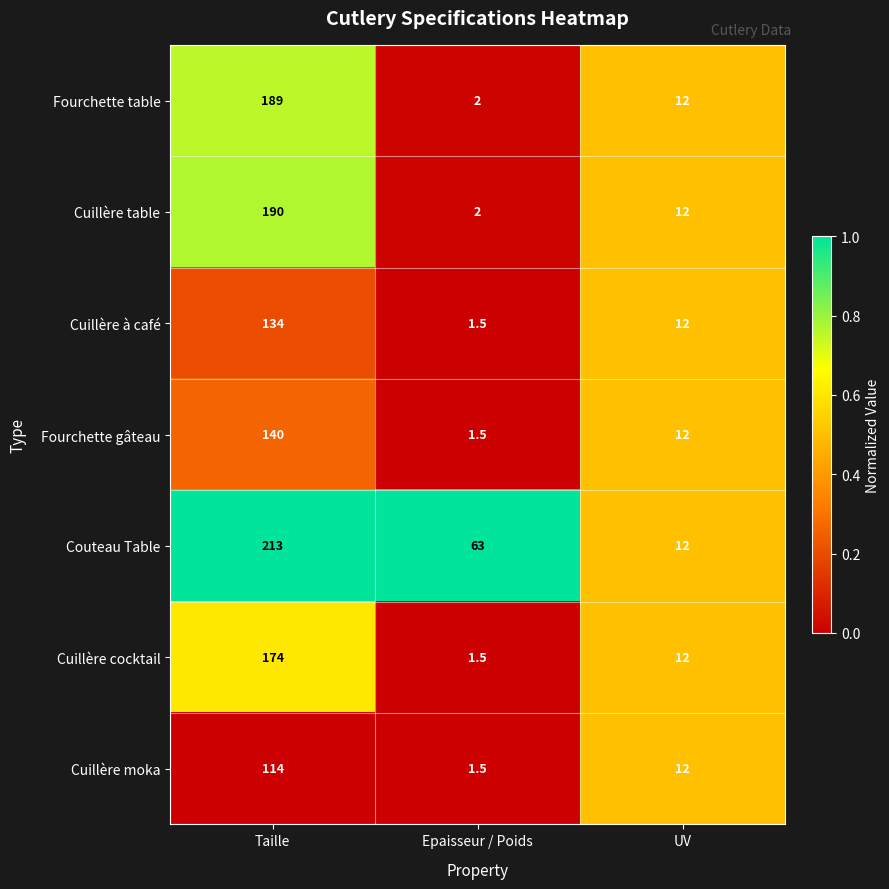

What is the difference between the Cuillère cocktail values at Taille and Epaisseur / Poids?

172.5